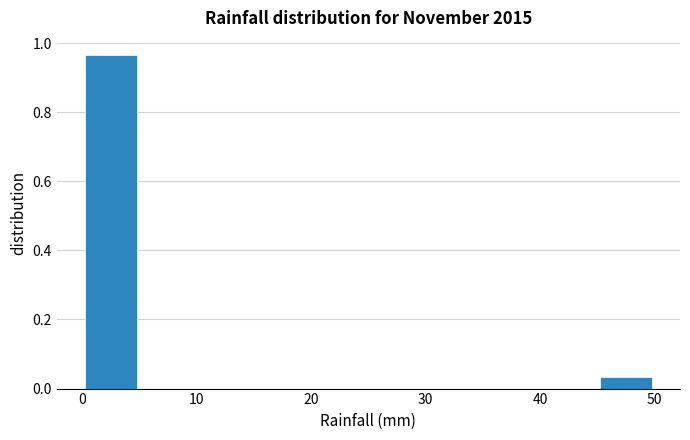

Over which range of the x-axis is the bar tallest?

0 to 5